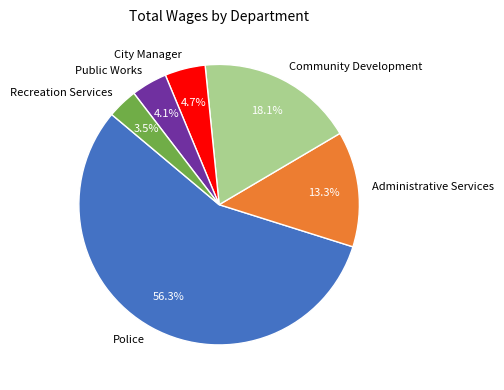

To the nearest percent, what is the average slice percentage?

17%